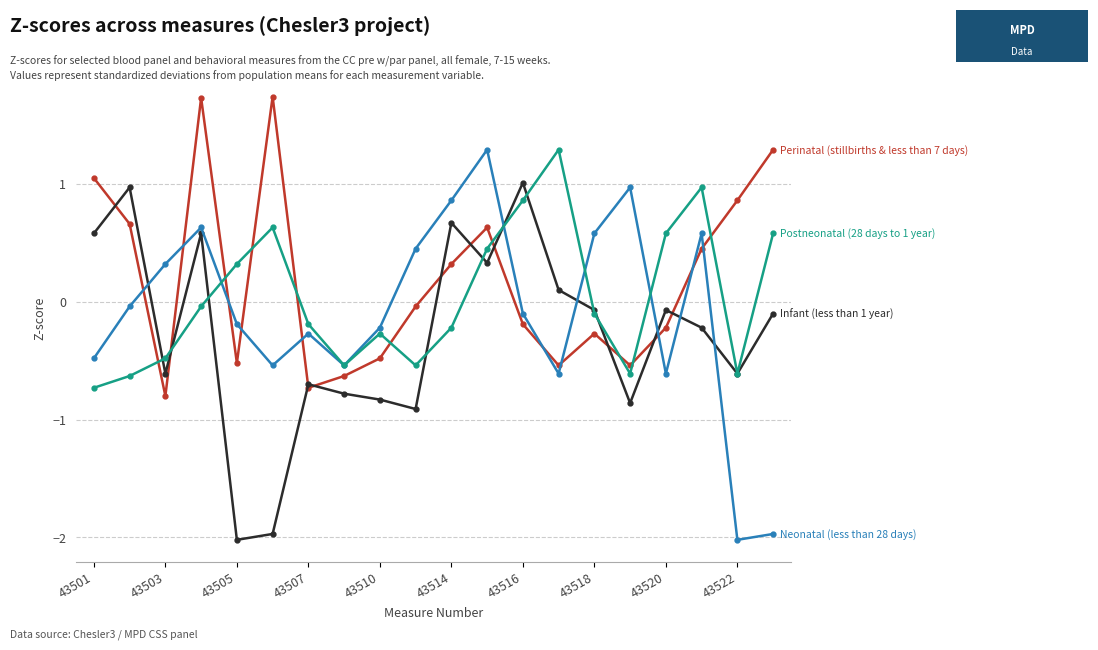

What is the minimum value shown in the chart?

-2.0